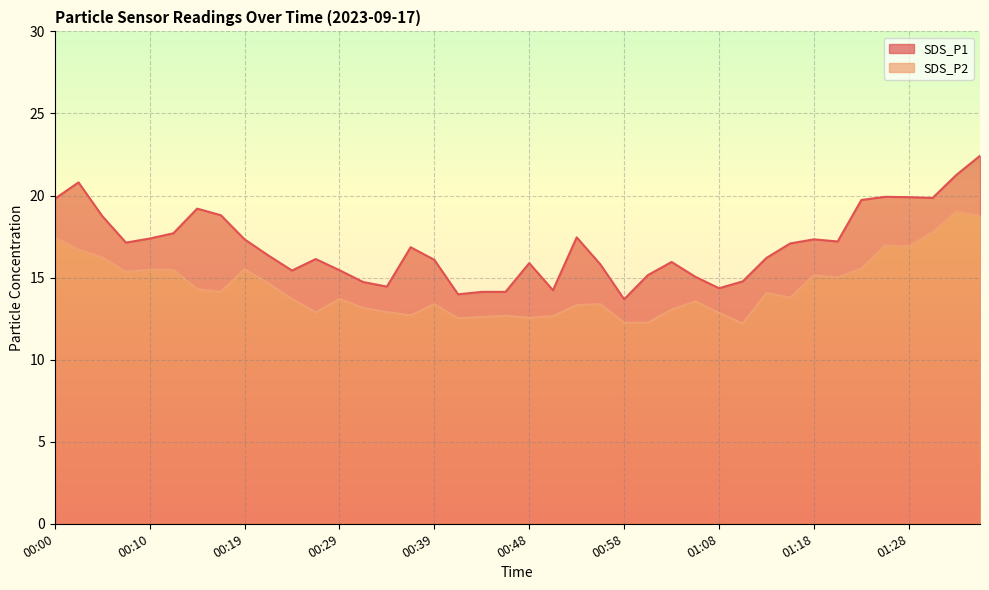

What is the difference between the second highest and second lowest values in the SDS_P1 series?

7.3